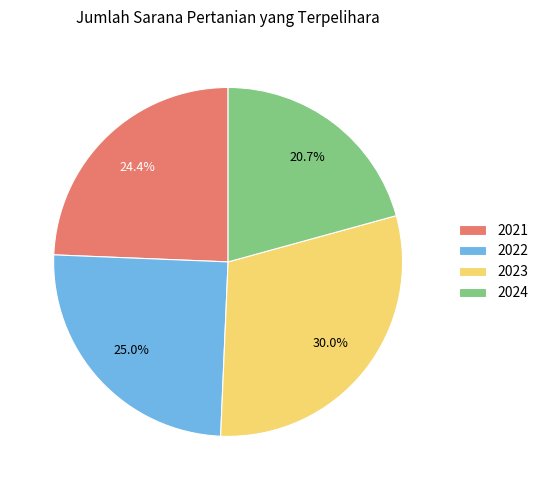

To the nearest percent, what portion does 2024 represent?

21%